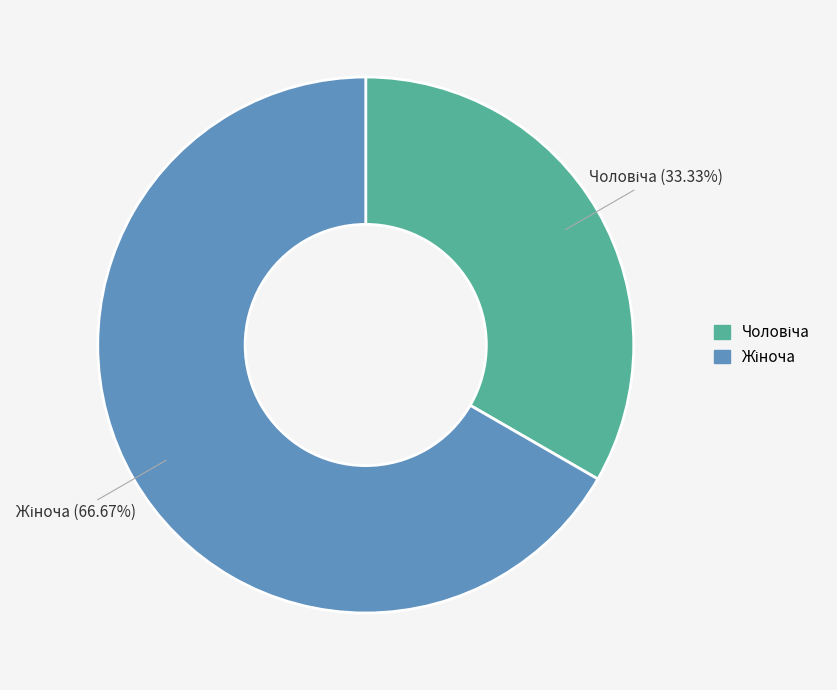

Is there a majority slice in this chart?

Yes